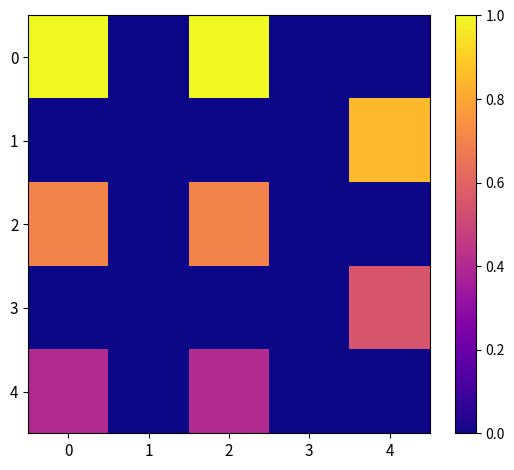

At how many categories does at least one series exceed 0?

3